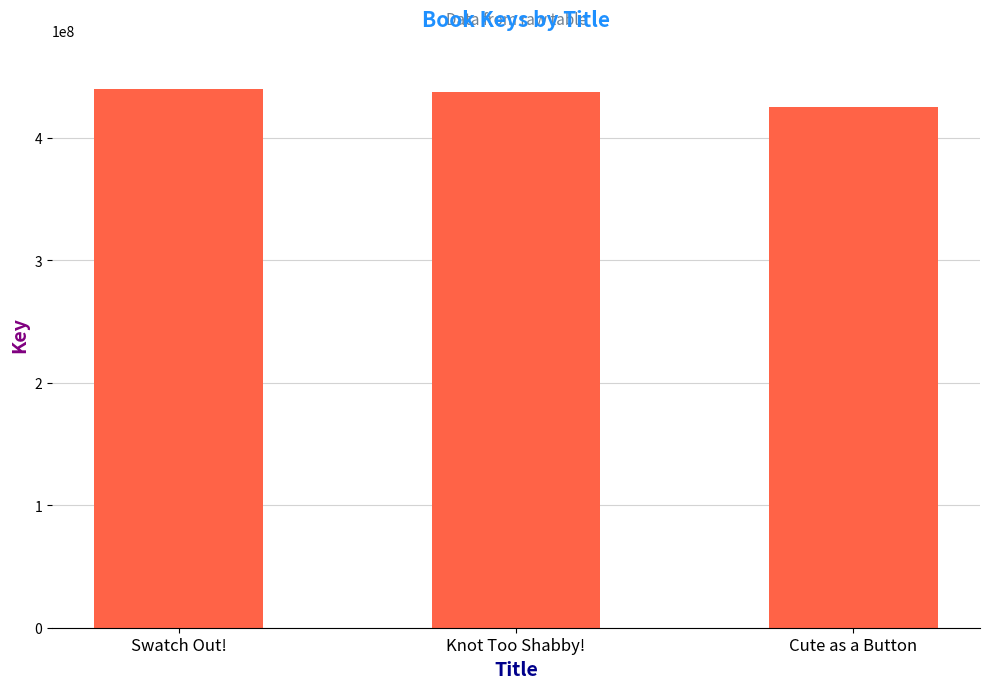

The value at Knot Too Shabby! is 437575311. True or false?

True